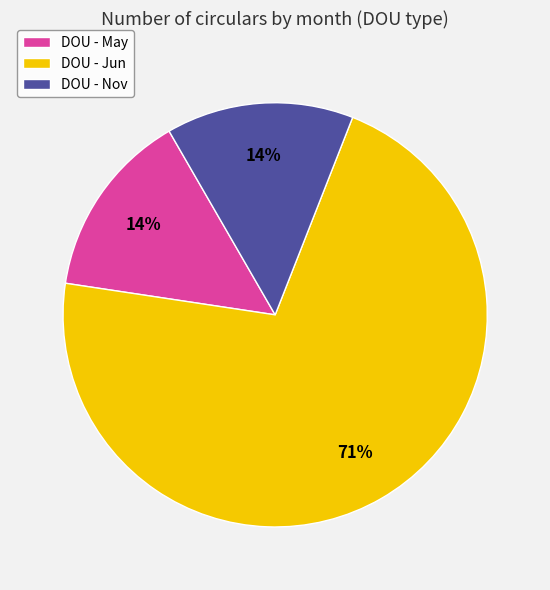

Which slice is the largest?

DOU - Jun